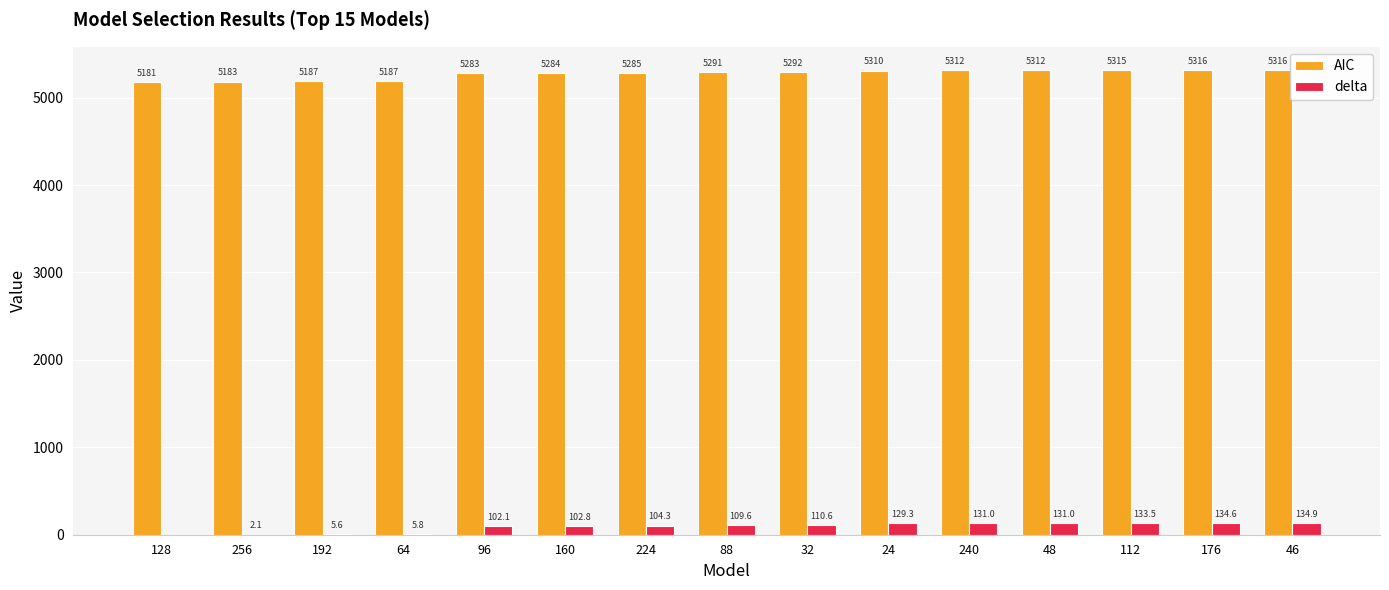

At which category is the sum across all series the highest?

46